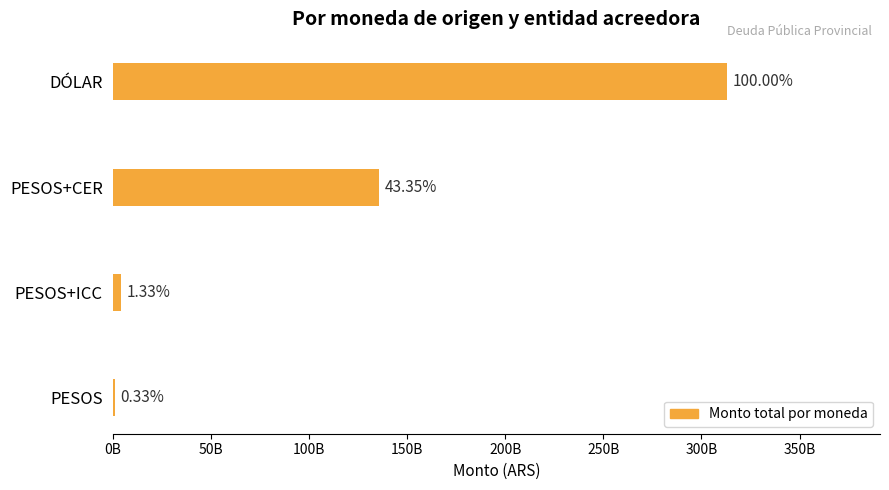

Are the bars horizontal?

Yes